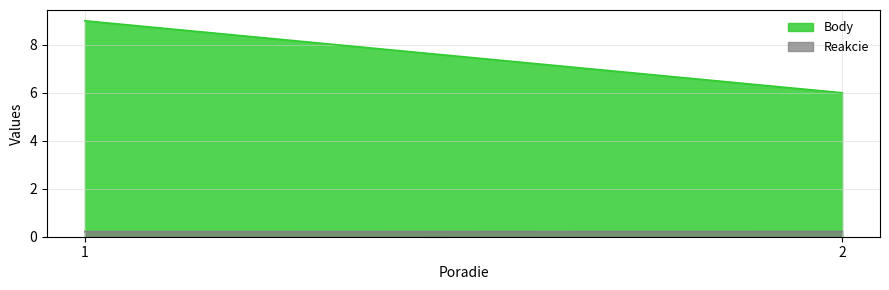

What is the total value across all series at 1?

9.2